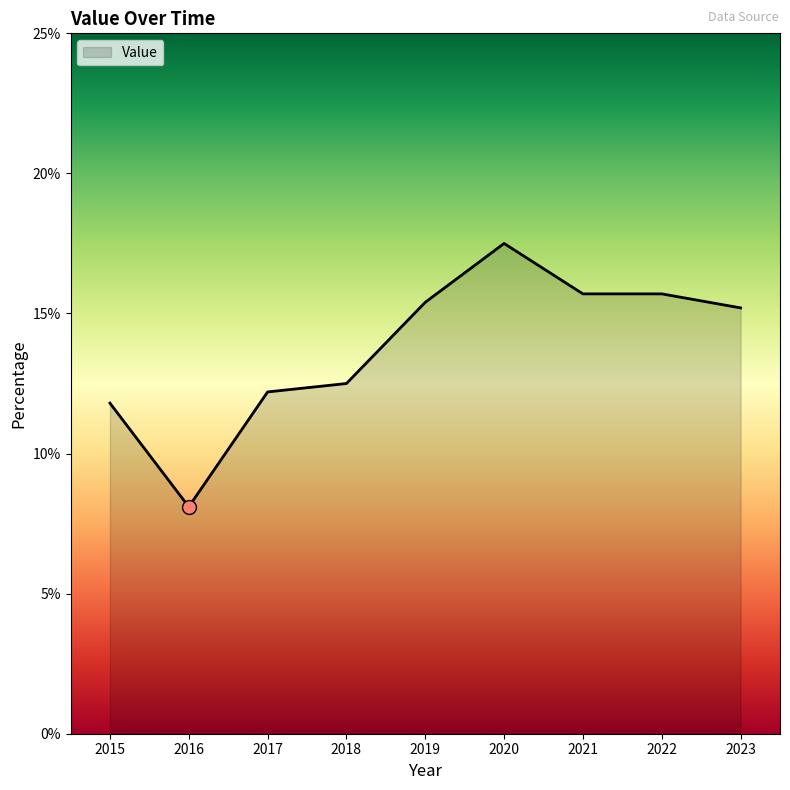

Approximately how many times larger is the value at 2017 compared to 2018?

1.0